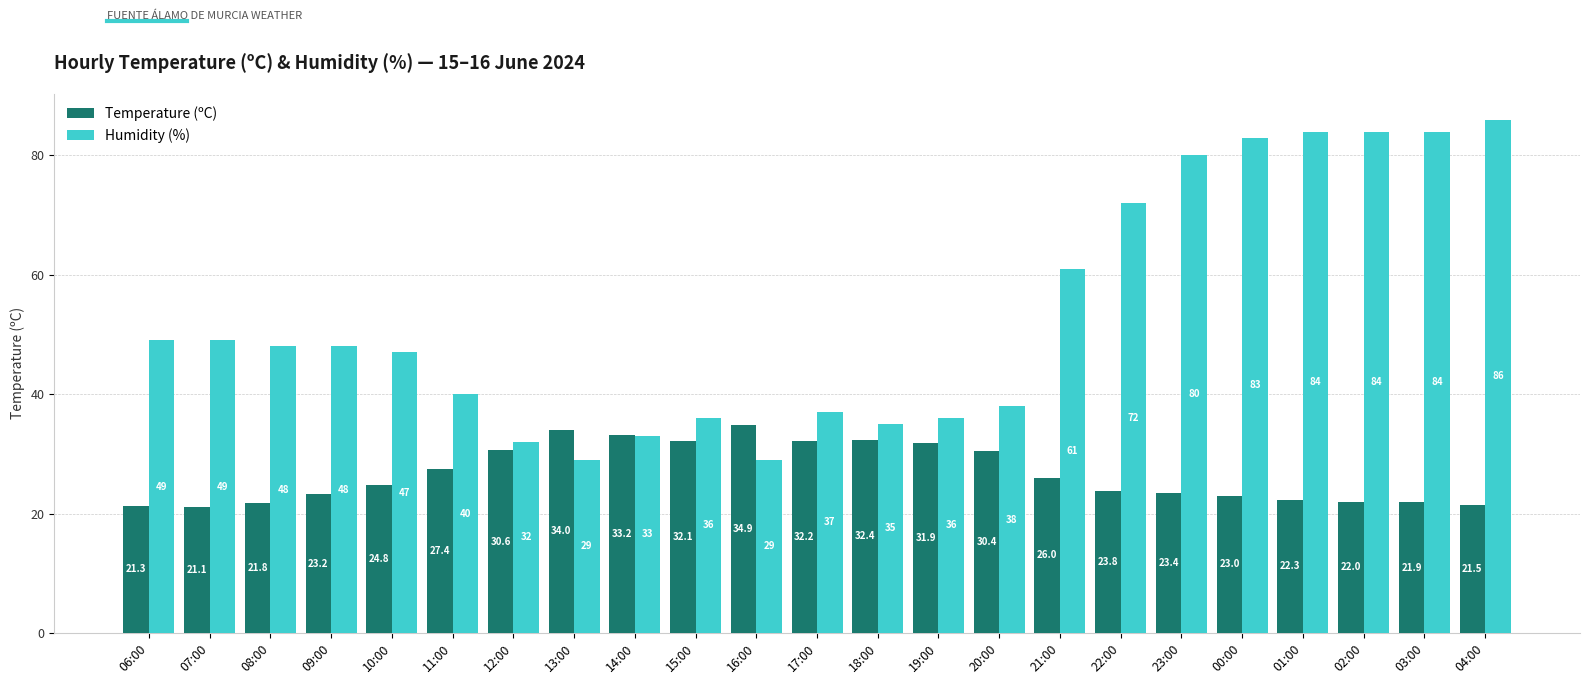

Which series changed the most between 11:00 and 04:00?

Humidity (%)